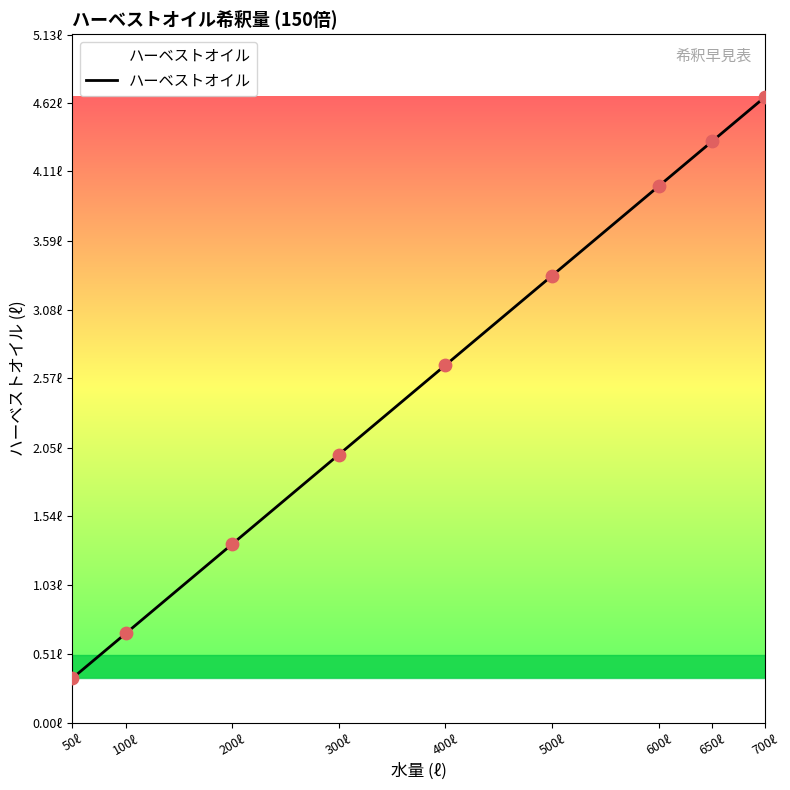

Approximately how many times larger is the value at 700ℓ compared to 400ℓ?

1.8